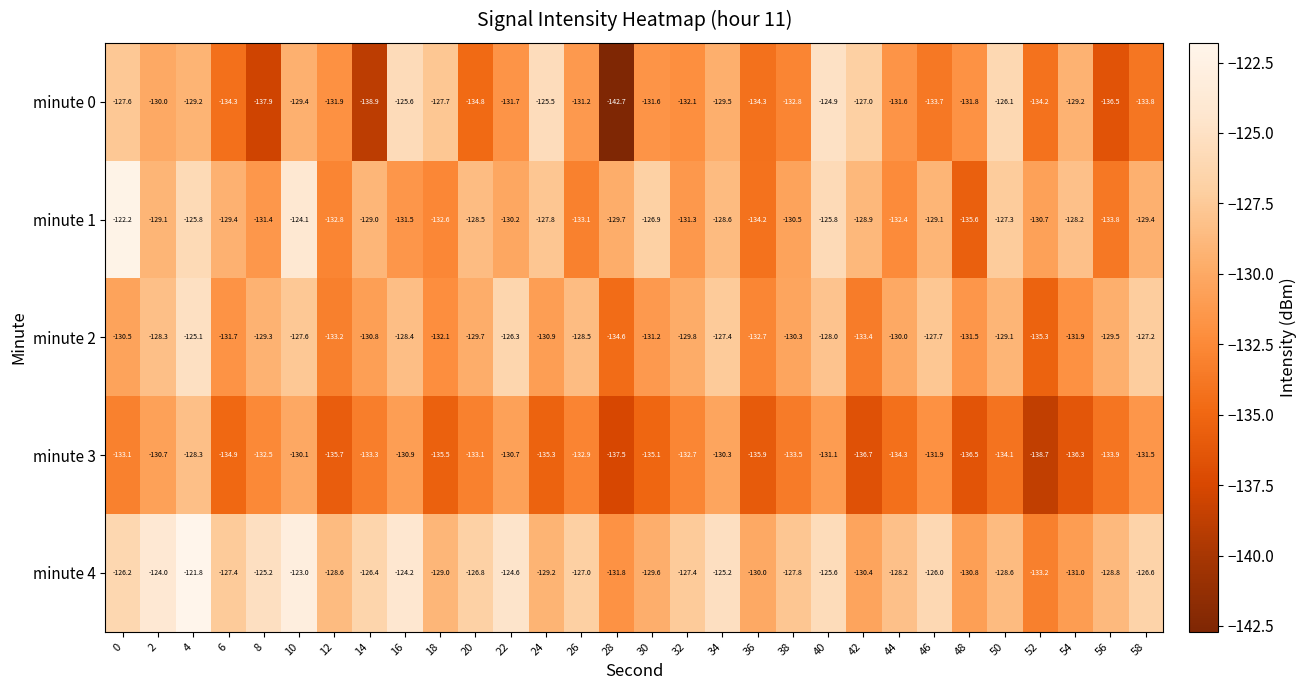

The value of minute 4 at 0 is -173.7. True or false?

False